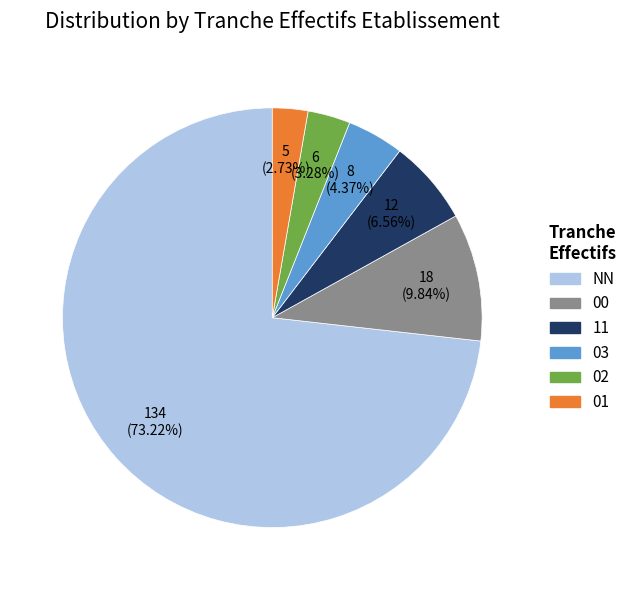

Which has a higher value, 11 or 01?

11